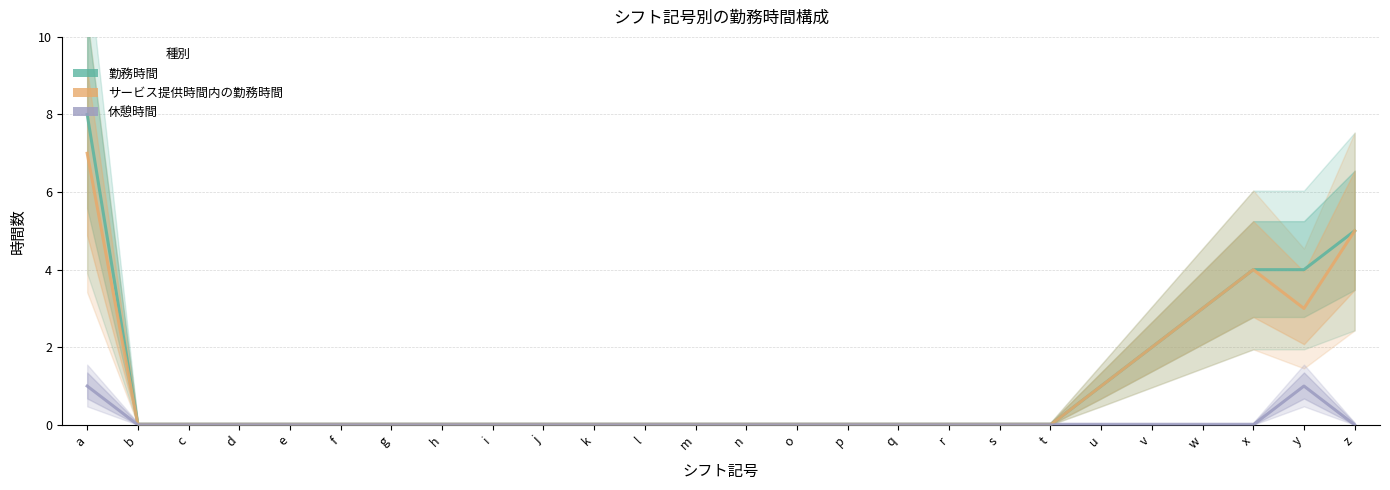

At how many categories does at least one series exceed 4?

2